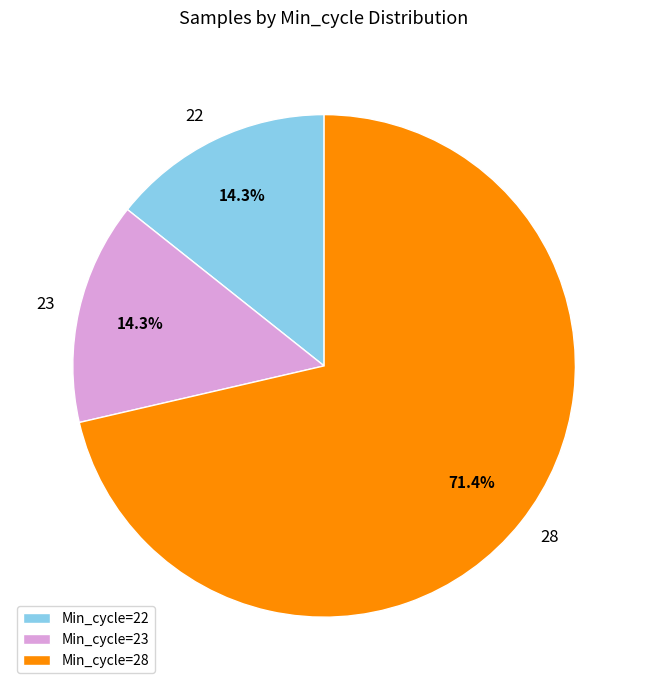

Is 28 the majority of the pie?

Yes